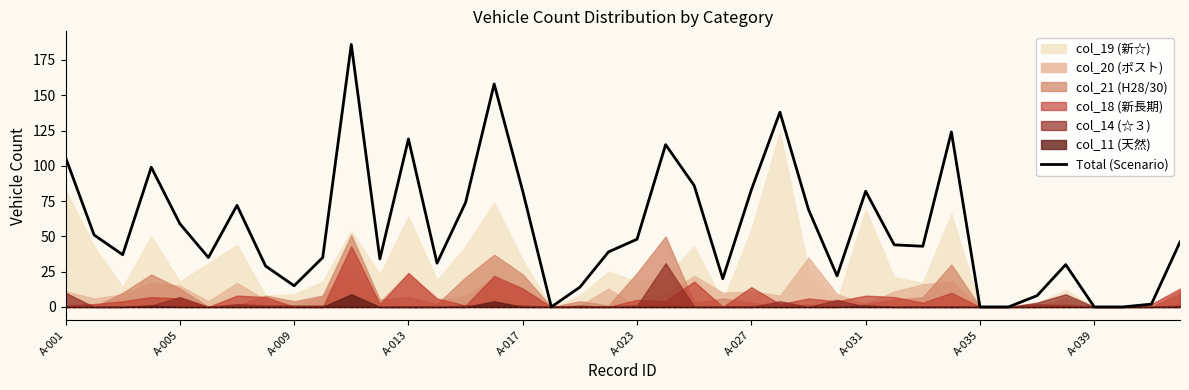

How many lines are shown in the chart?

1